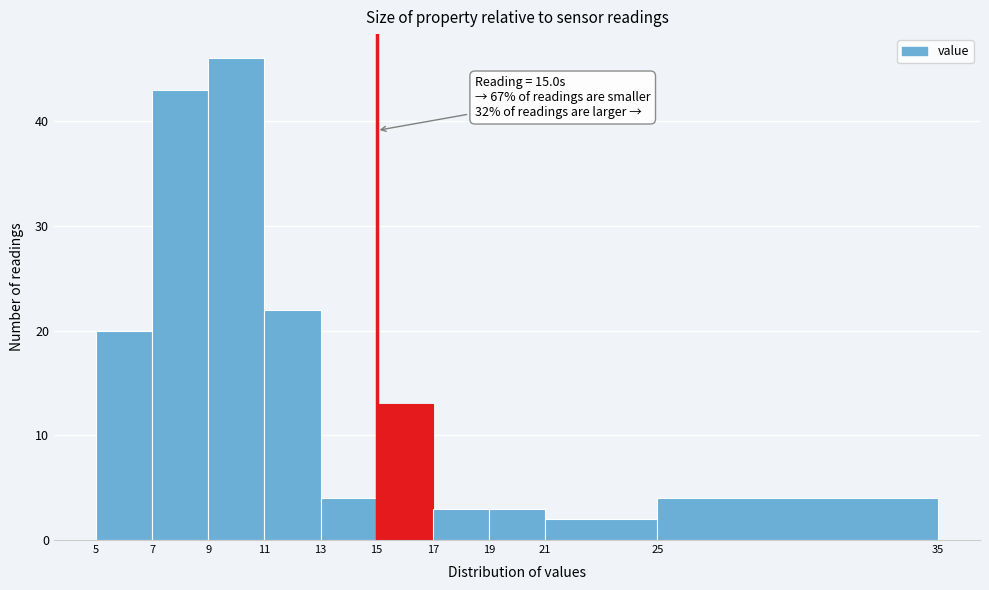

Over which range of the x-axis is the bar tallest?

9 to 11